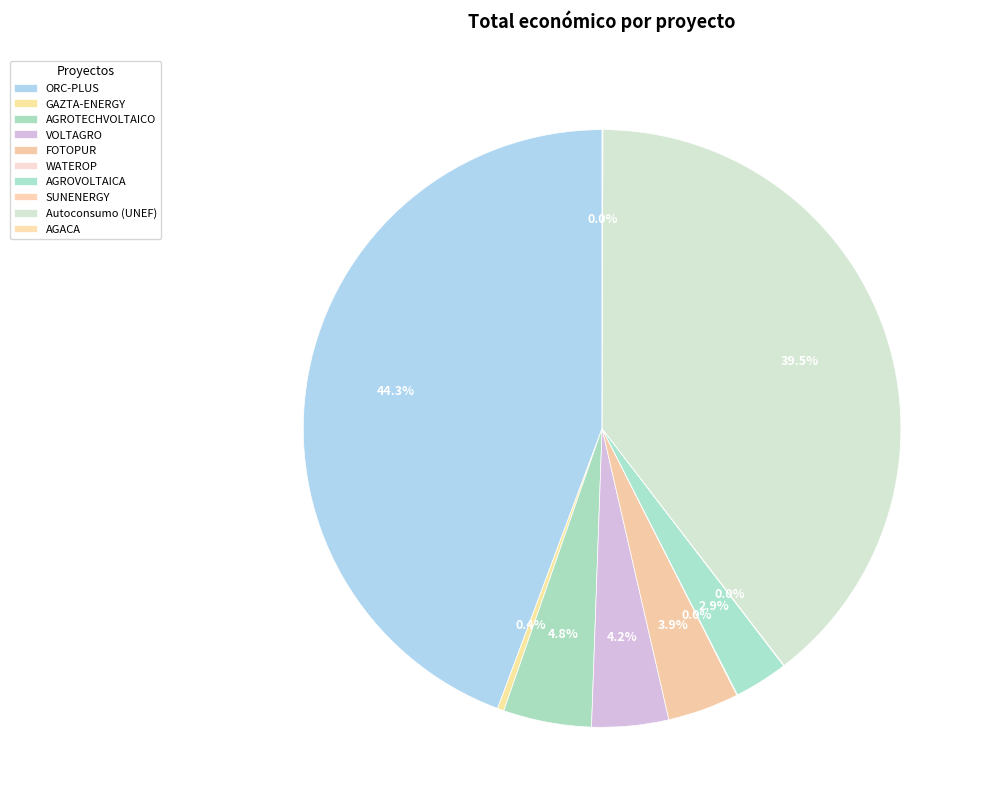

To the nearest percent, what is the difference between the SUNENERGY and FOTOPUR slice percentages?

4%